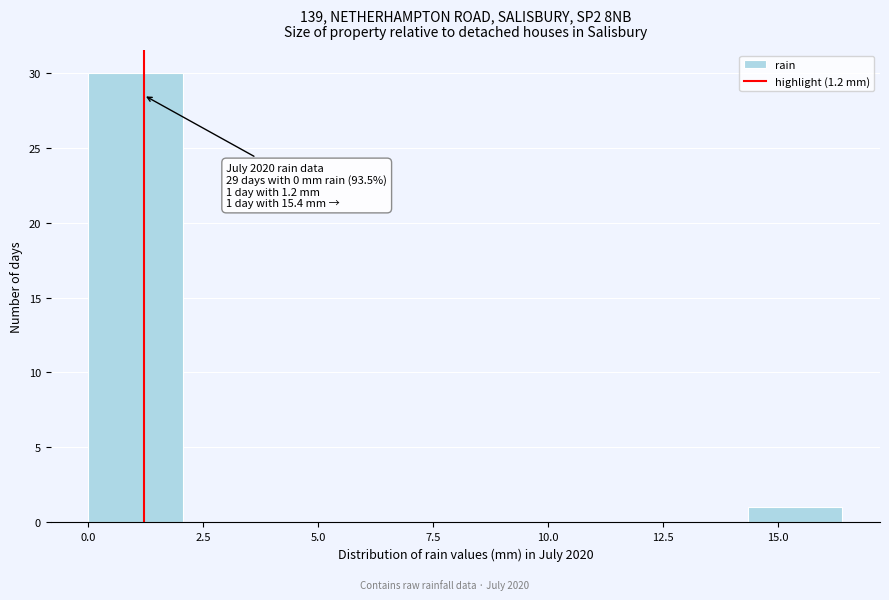

Which range on the x-axis has the tallest bar?

0.00 to 2.05